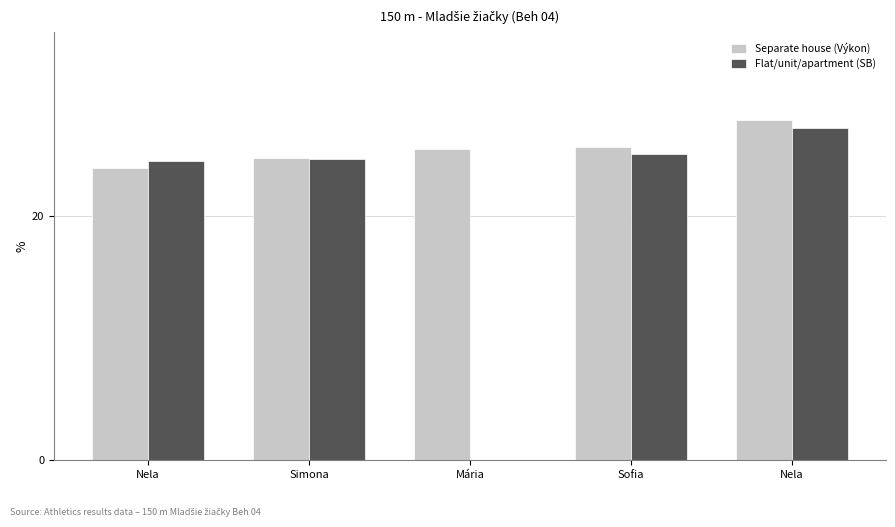

What are all the series names shown in the legend?

Separate house (Výkon), Flat/unit/apartment (SB)